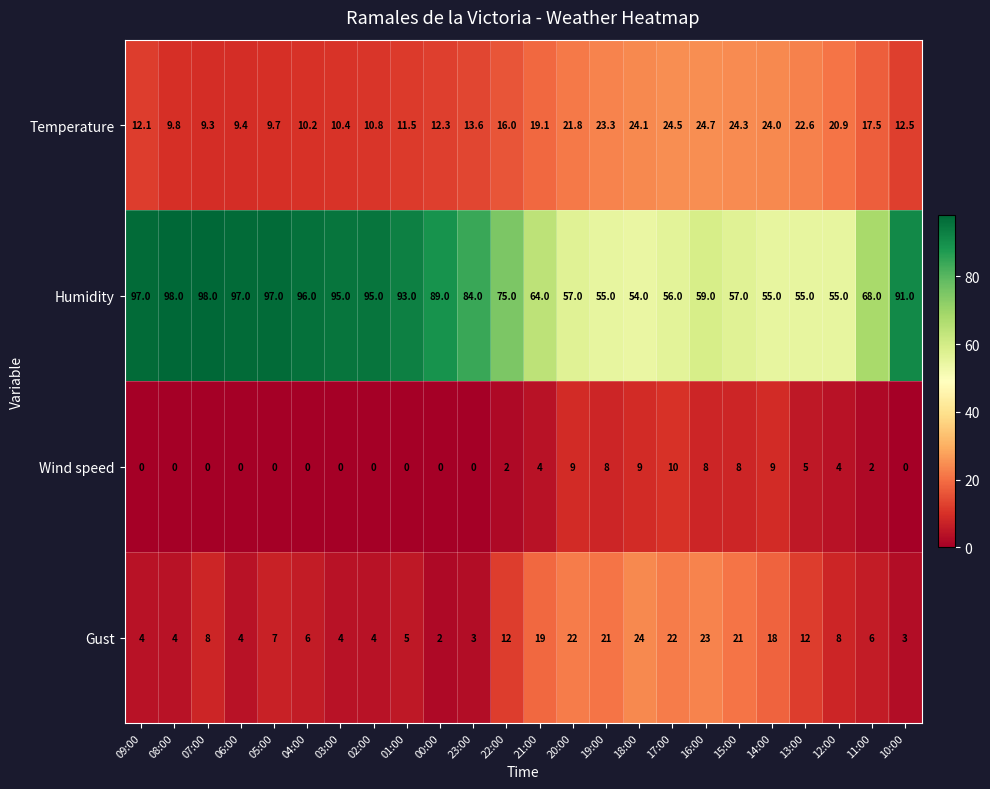

The Temperature series shows 4.7 at 07:00. True or false?

False